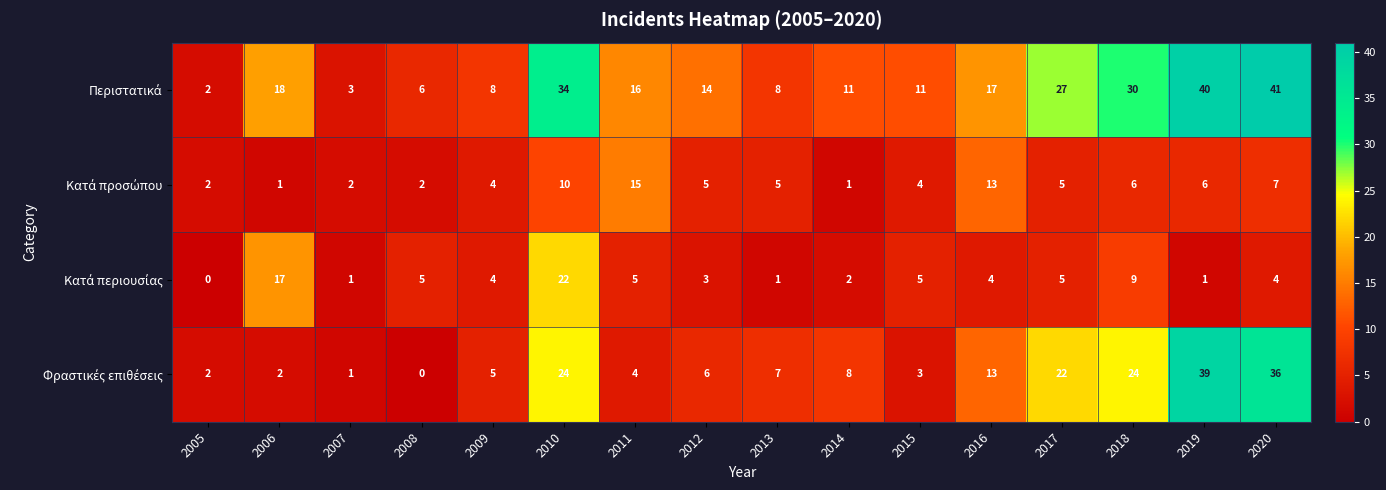

What is the spread (max minus min) of values at 2012?

11